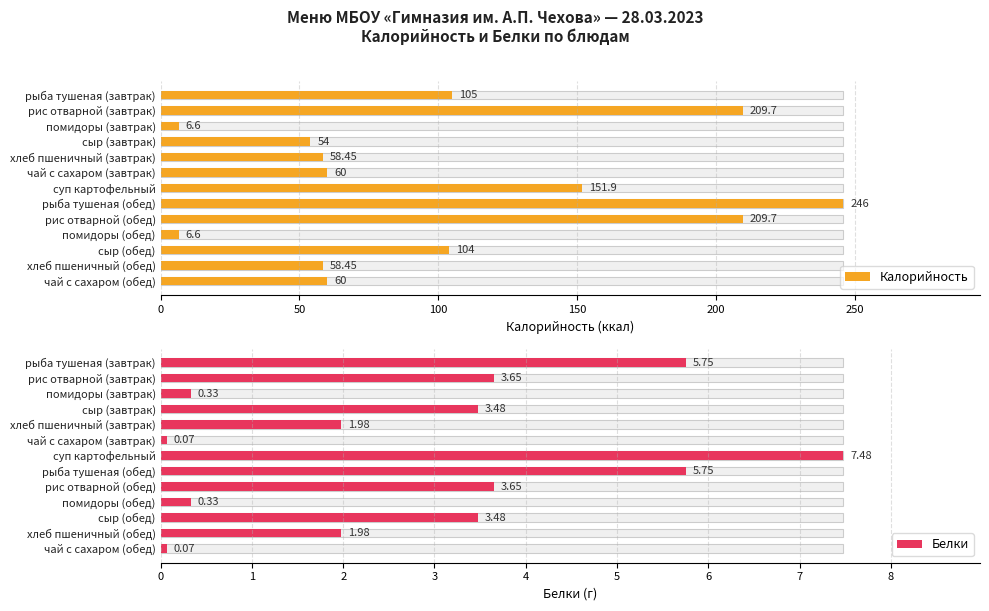

True or false: Белки has a value of 5.8 at рис отварной (обед).

False